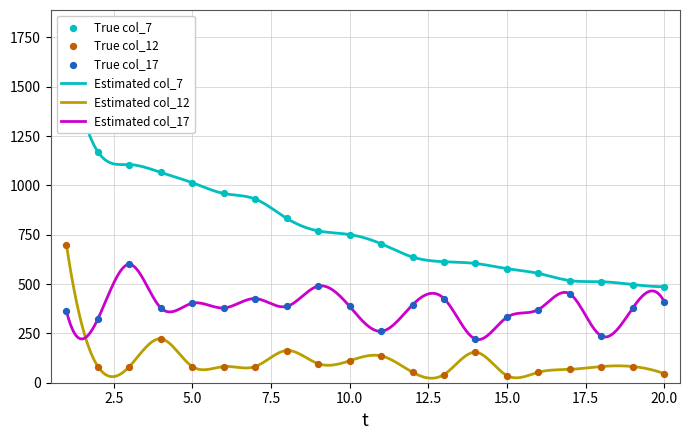

Which series has the largest total across all categories?

col_7